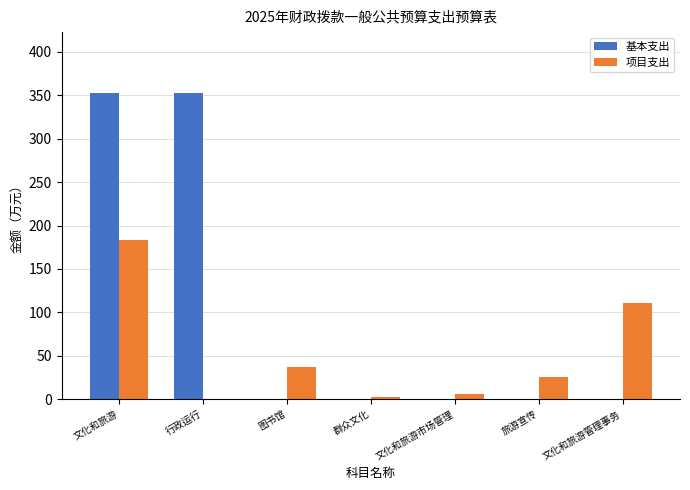

What is the greatest value displayed?

352.2